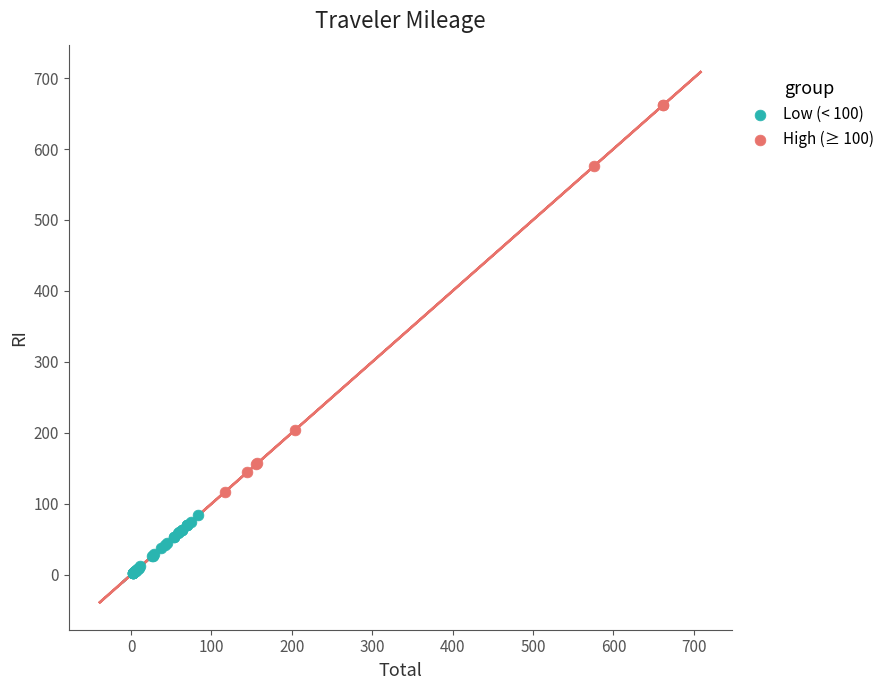

What are all the series names shown in the legend?

Low (< 100), High (≥ 100)